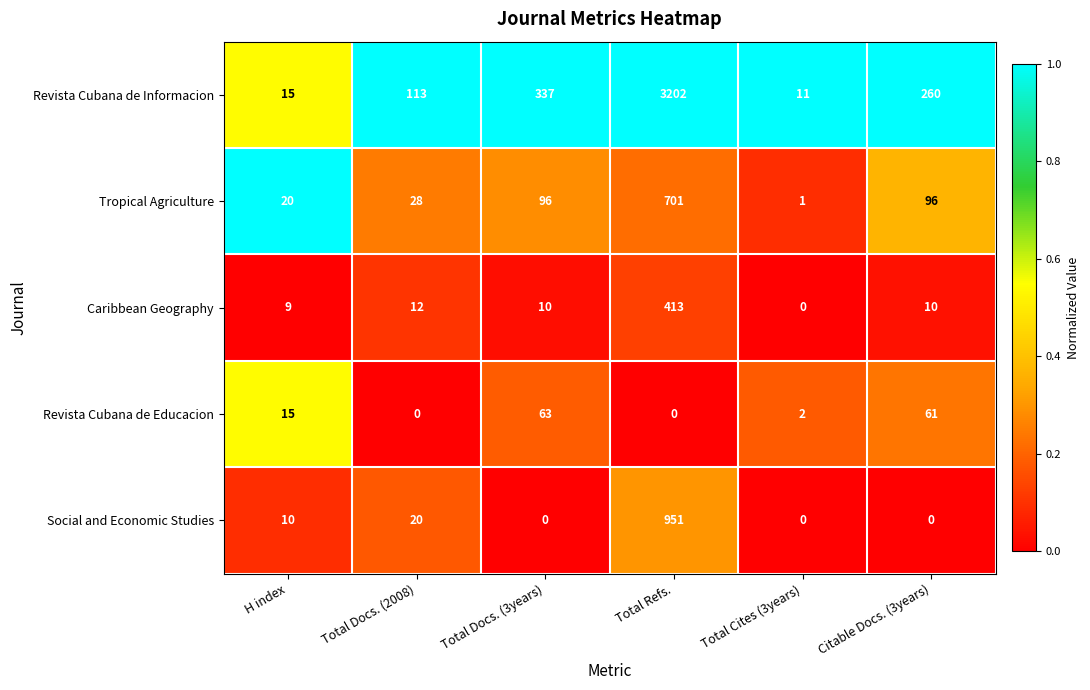

What is the difference between the maximum and second lowest values in the Social and Economic Studies series?

951